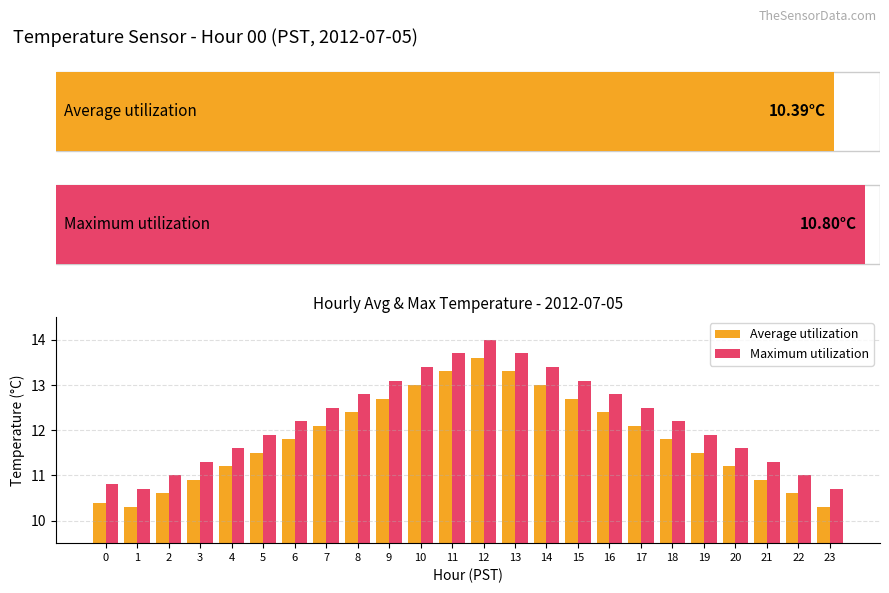

List the series in order of their overall mean, highest first.

Maximum utilization, Average utilization